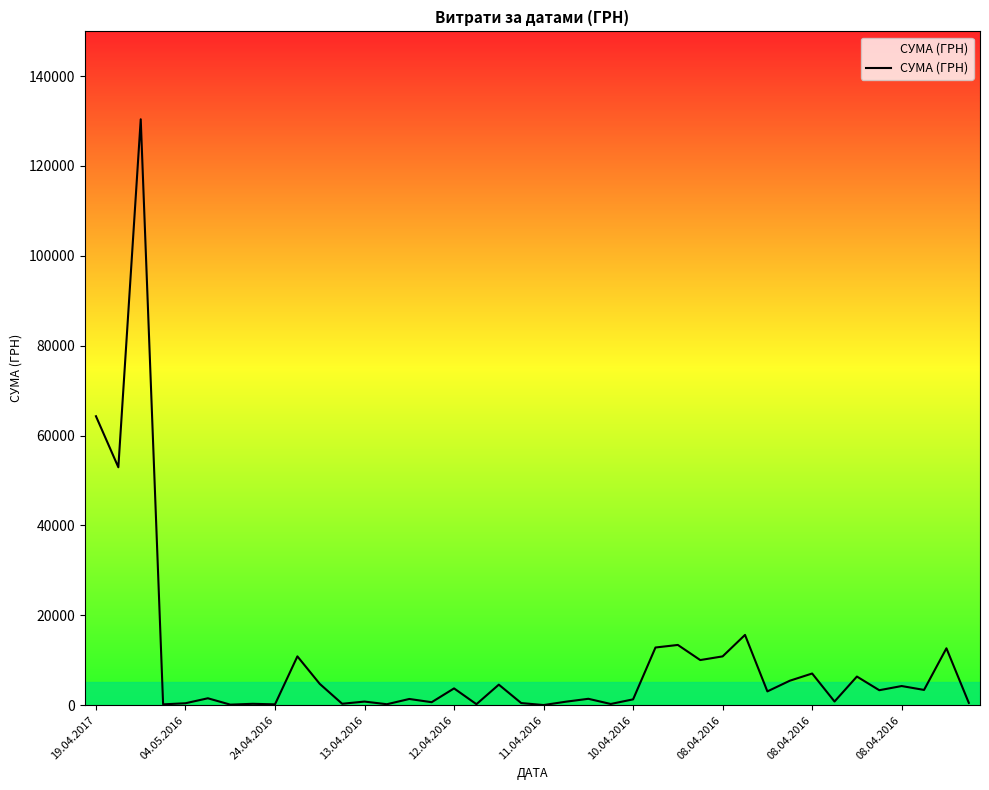

What is the maximum value shown in the chart?

130379.7